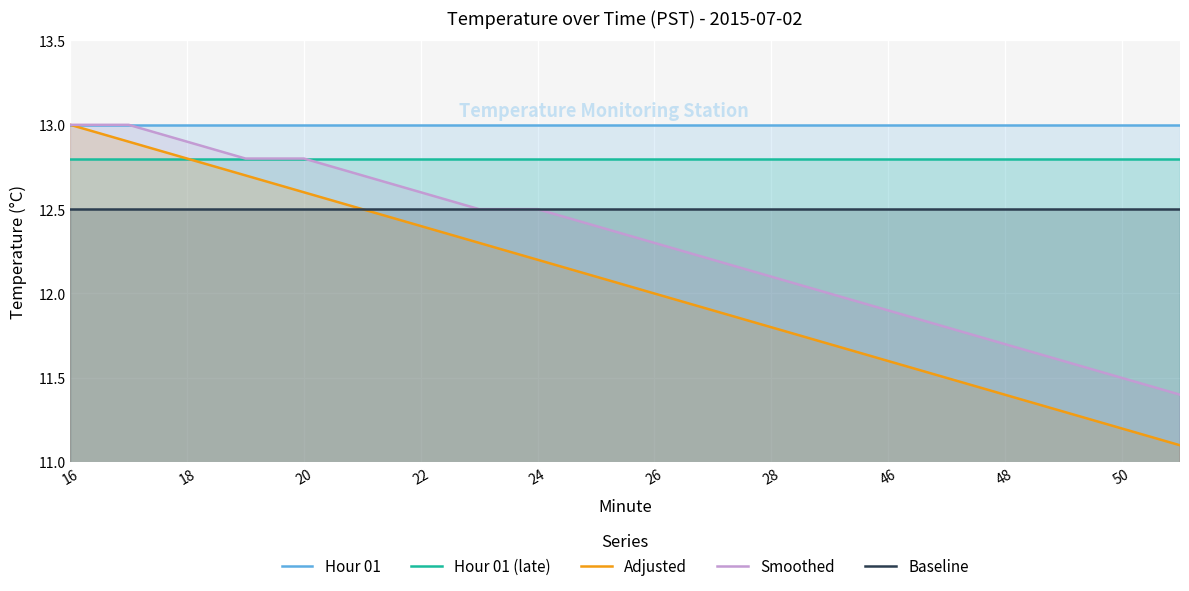

True or false: Hour 01 (late) has a value of 12.8 at 28.

True